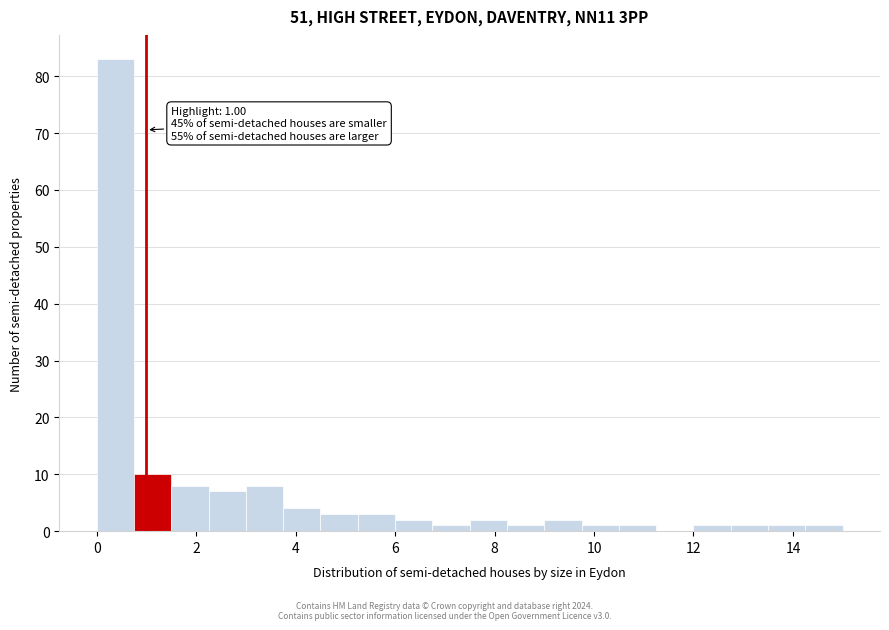

Around what value on the x-axis is the tallest bar? Give the approximate position of its centre, as read against the axis.

0.4